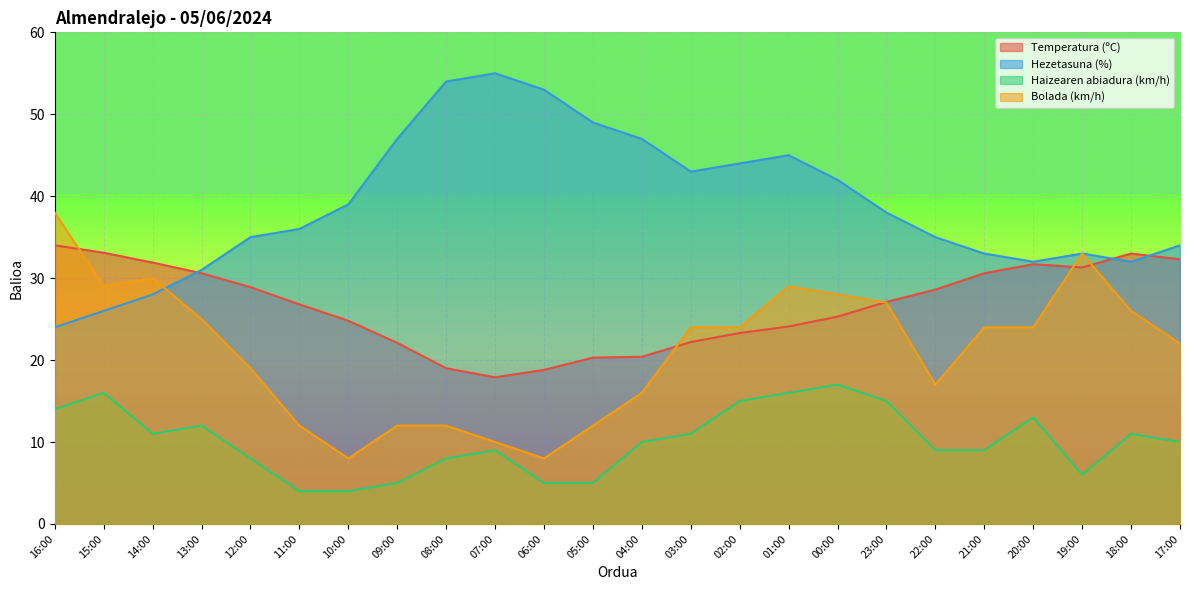

Is the value of Hezetasuna (%) at 08:00 greater than the value of Temperatura (ºC) at 15:00?

Yes